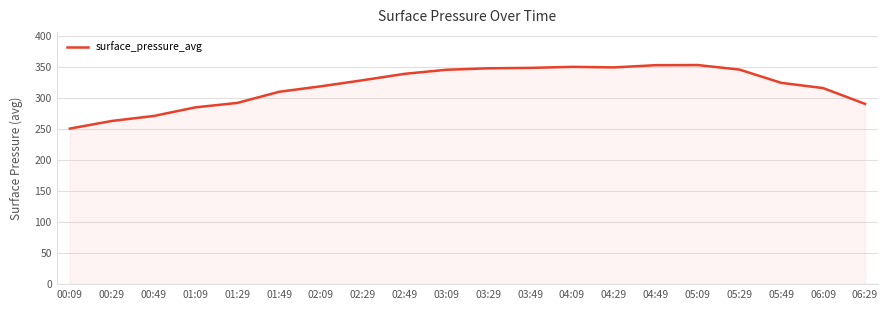

Which has a higher value, 01:49 or 01:29?

01:49